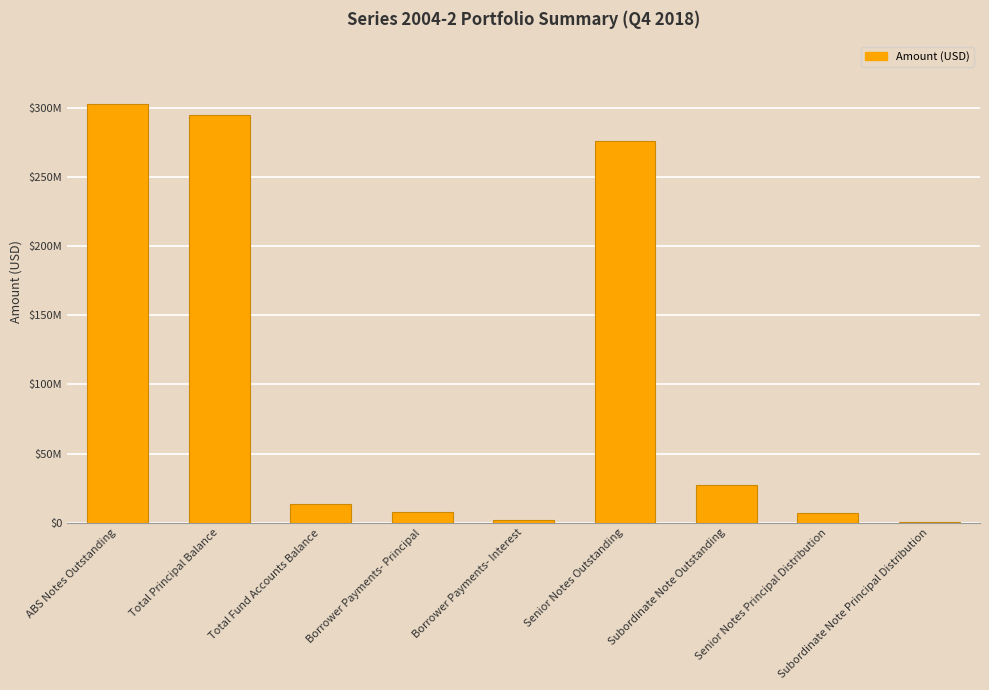

Are the bars horizontal?

No